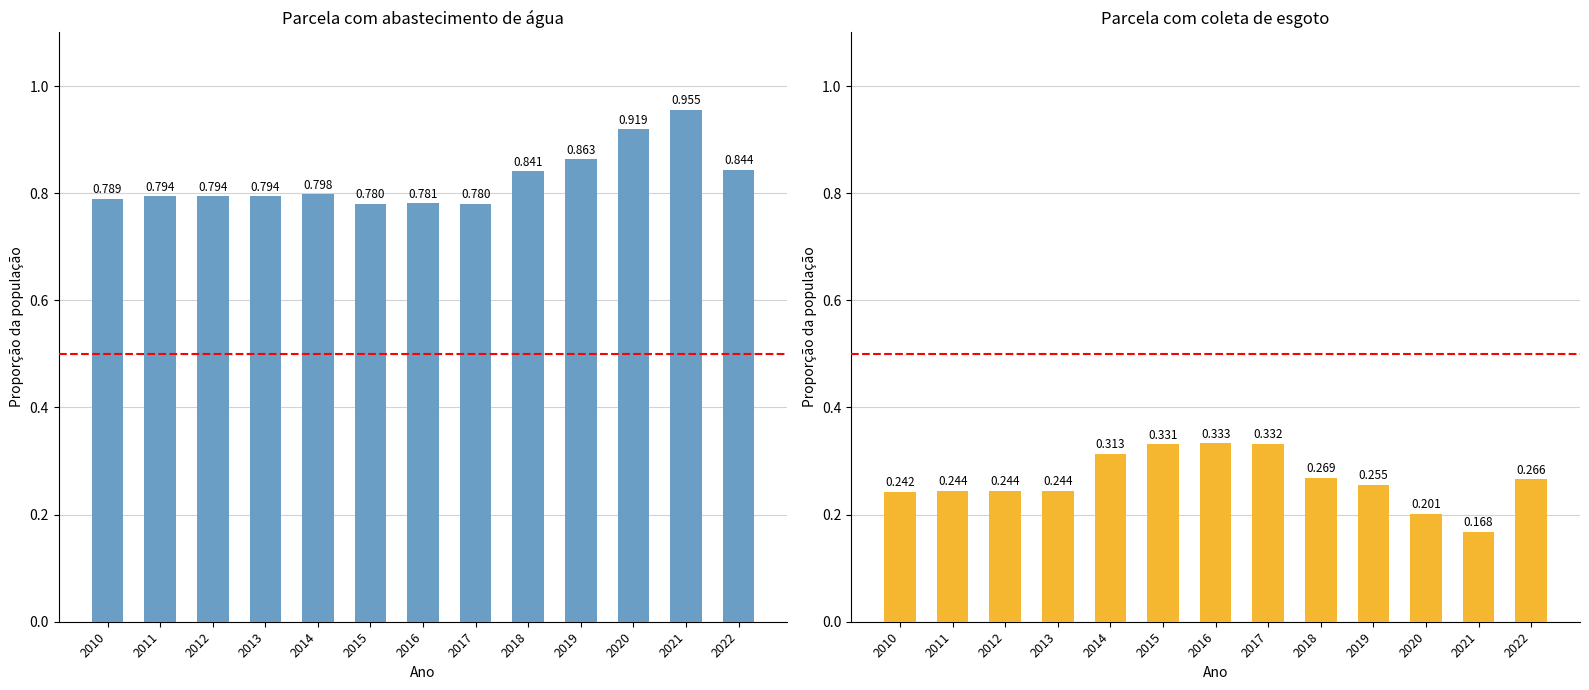

Between 2013 and 2017, which is larger?

2013